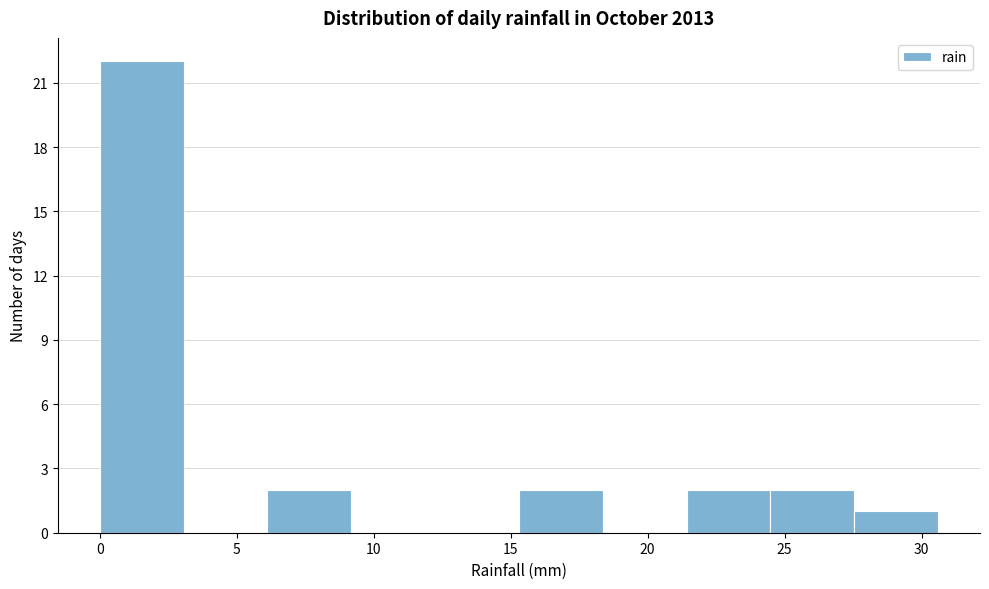

Which range on the x-axis has the tallest bar?

0.0 to 3.0